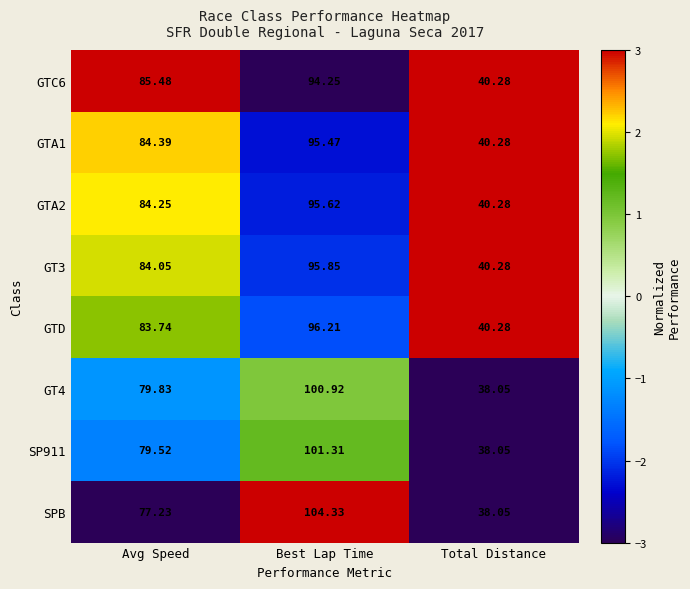

Rank the series by their maximum value, from highest to lowest.

SPB, SP911, GT4, GTD, GT3, GTA2, GTA1, GTC6